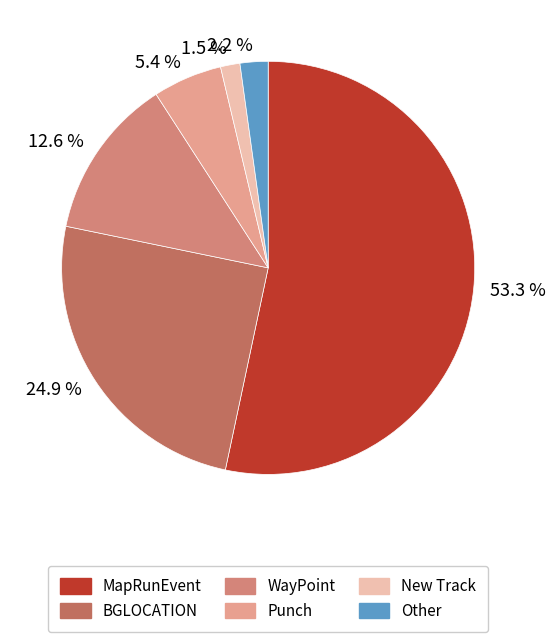

What is the smallest slice in the pie chart?

1.5 %